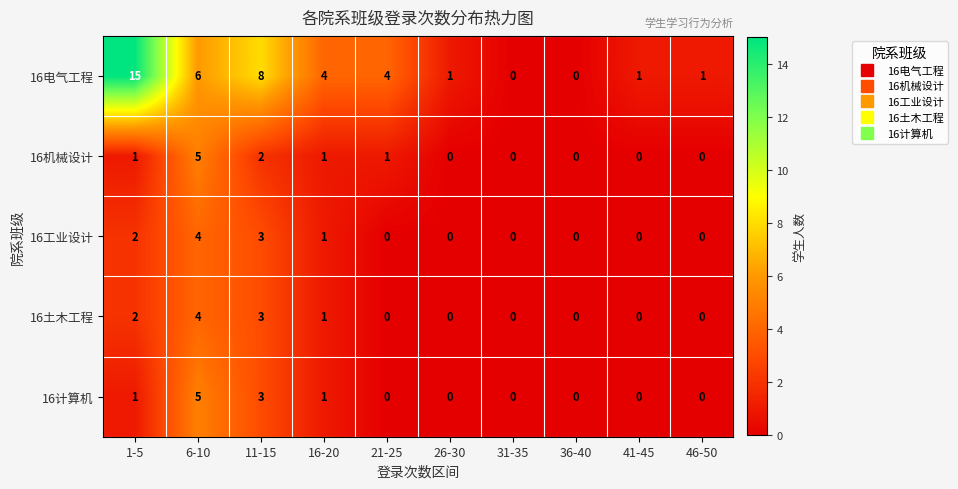

What is the greatest value displayed?

15